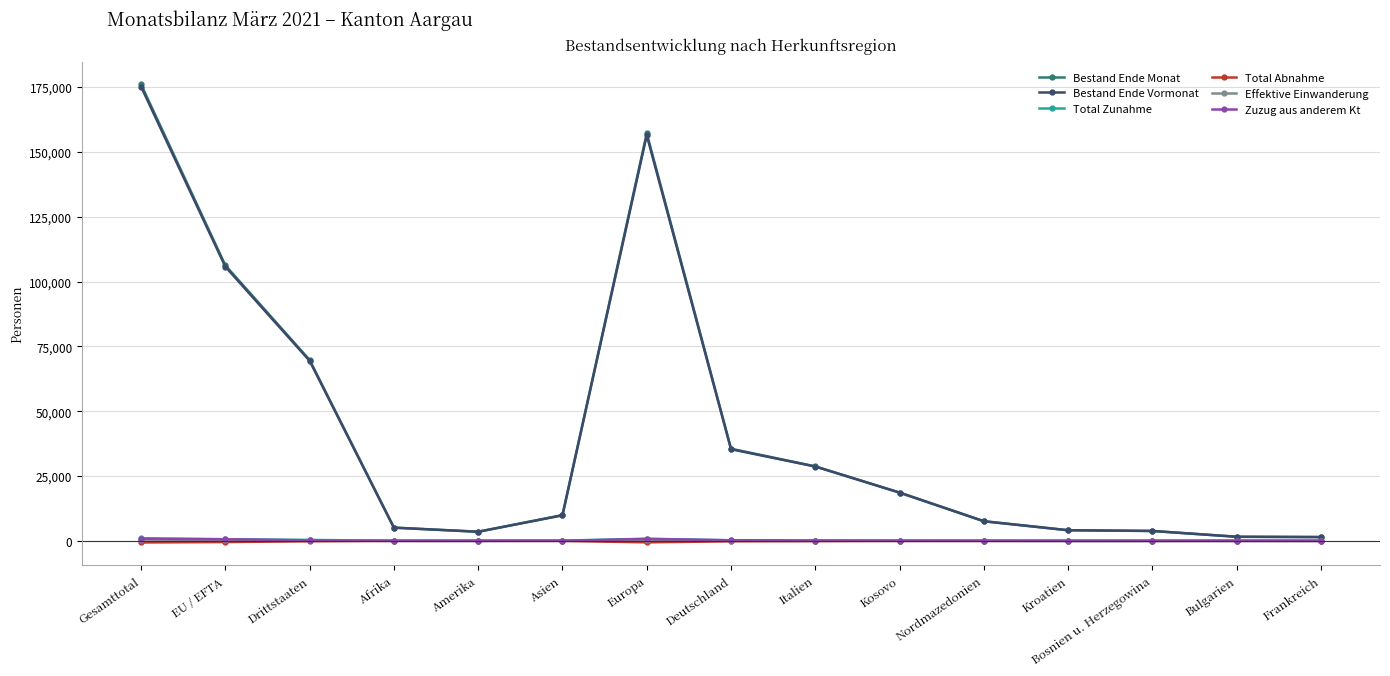

The Bestand Ende Monat series shows 210670 at Europa. True or false?

False